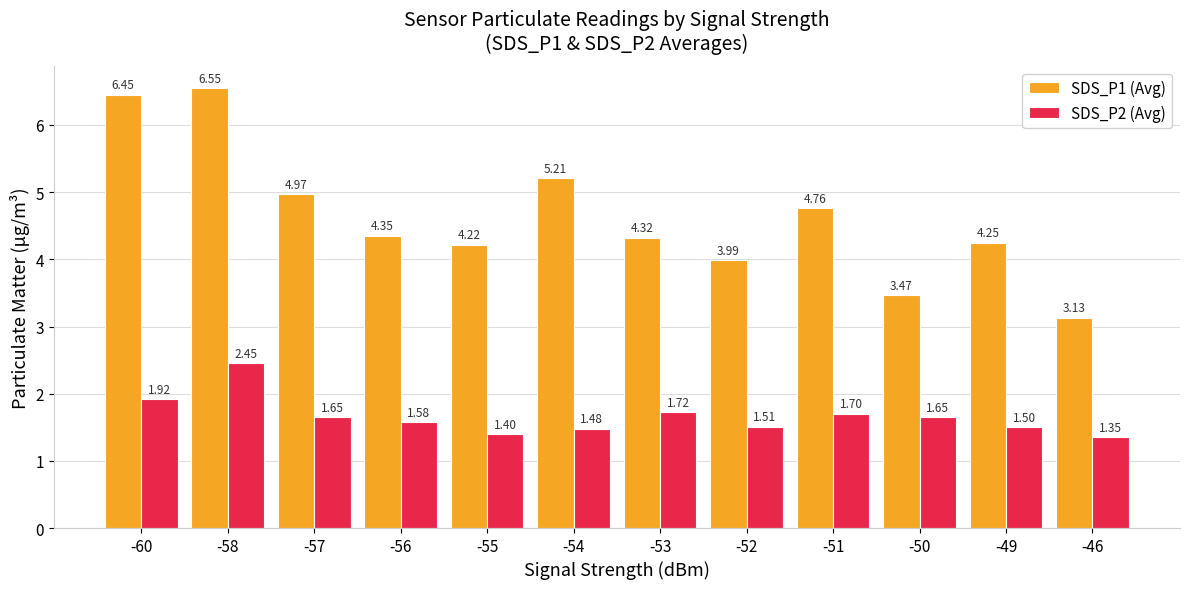

Is the value of SDS_P2 (Avg) at -60 greater than the value of SDS_P1 (Avg) at -53?

No